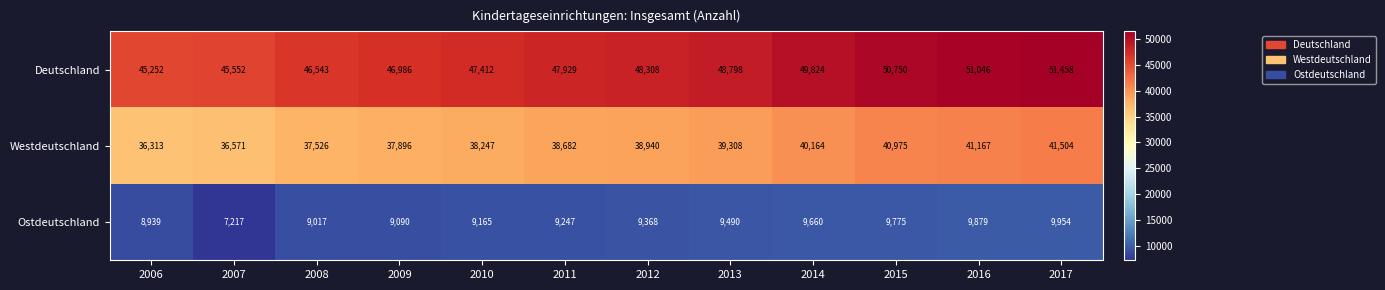

Is it true that Westdeutschland equals 26675 at 2014?

False